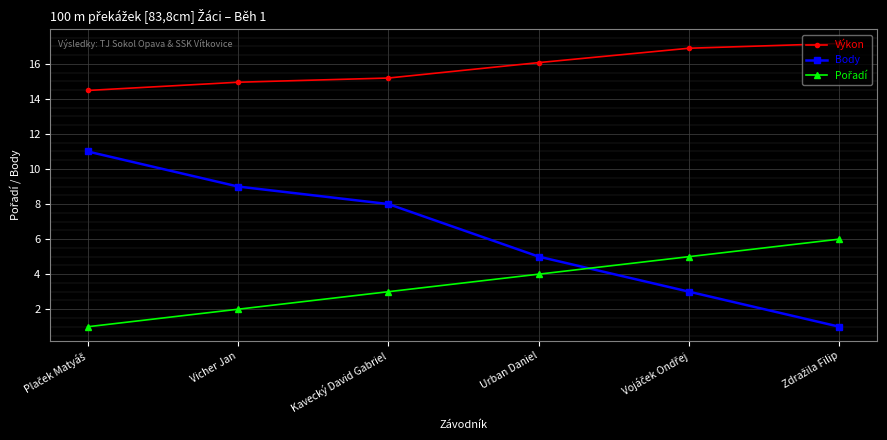

True or false: Výkon and Body intersect in this chart.

False